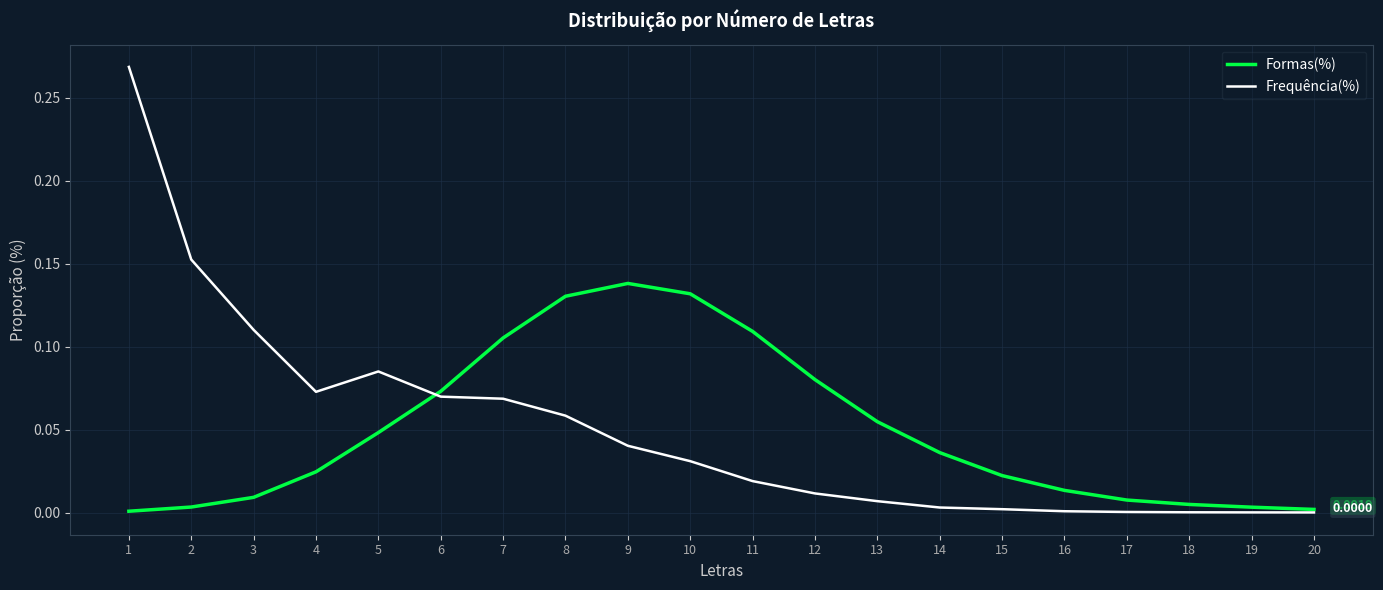

Between 8 and 15, which series saw the biggest shift?

Formas(%)